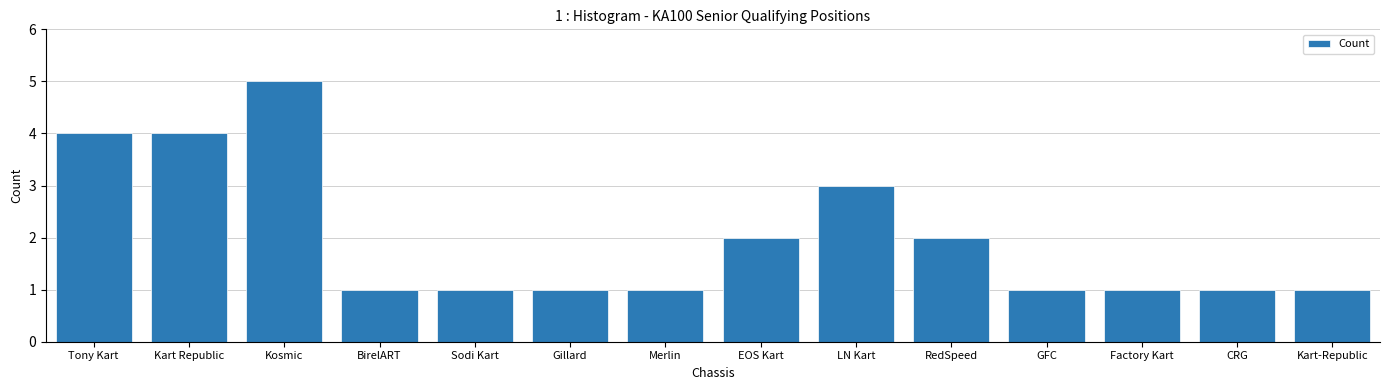

What is the value of the 14th bar from the left?

1